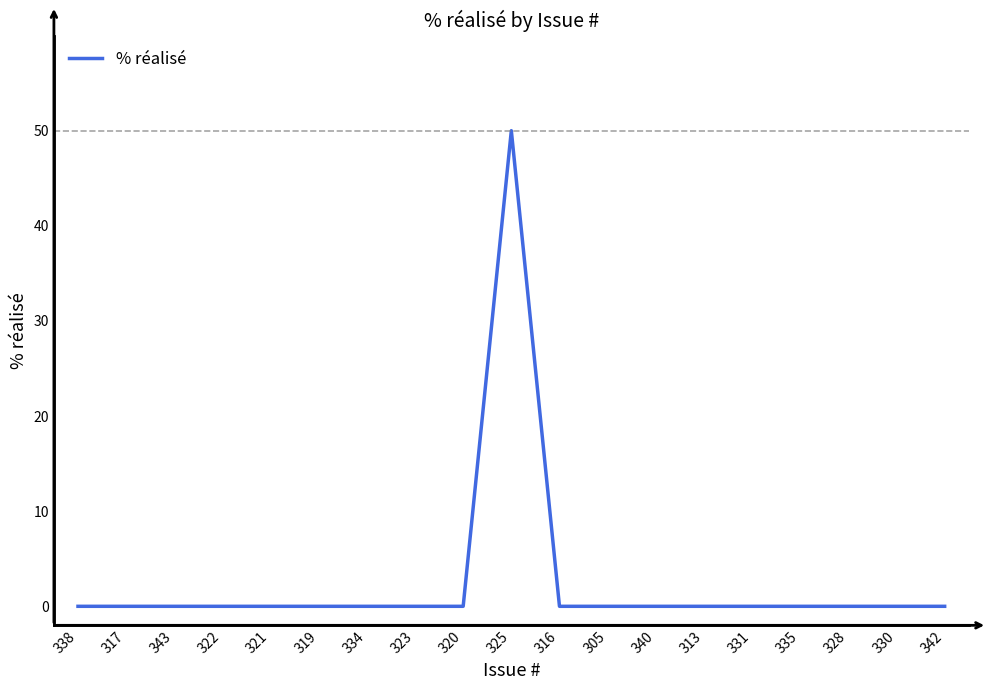

True or false: the data shows -31 at 334.

False